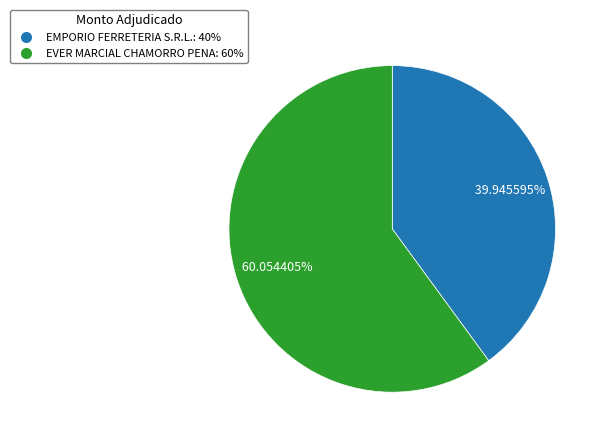

What portion of the pie excludes EVER MARCIAL CHAMORRO PENA?

39.9%